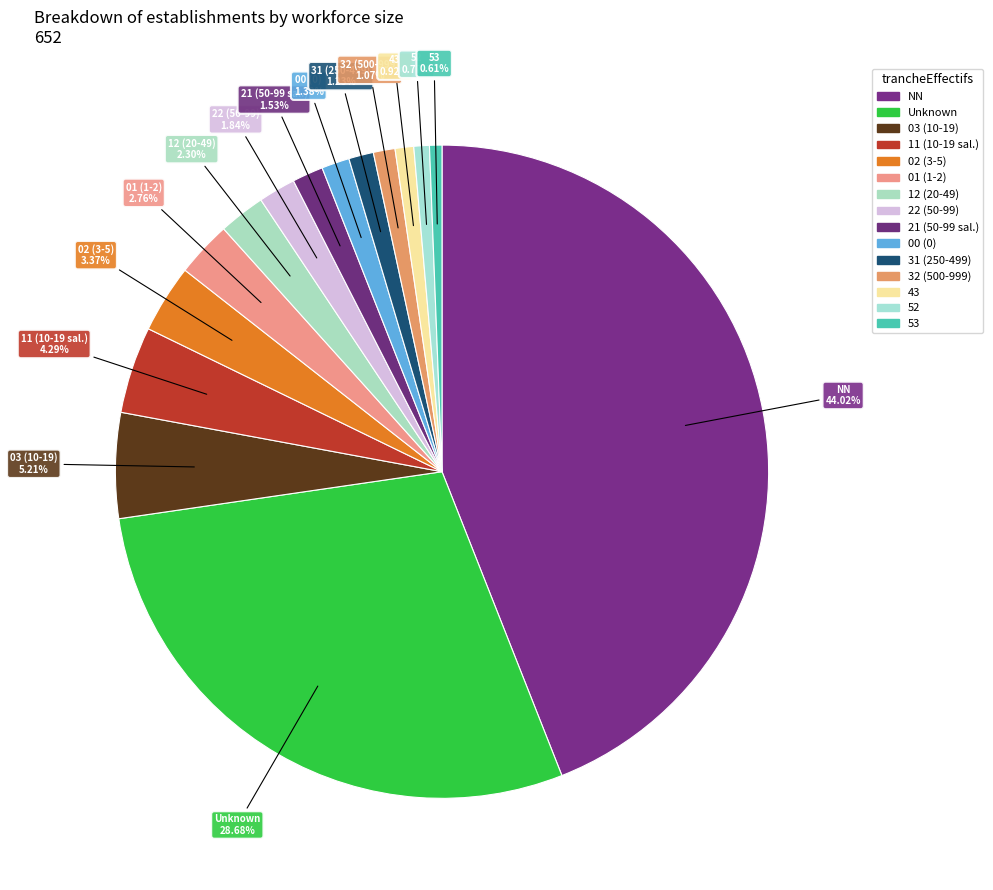

What is the largest slice in the pie chart?

NN